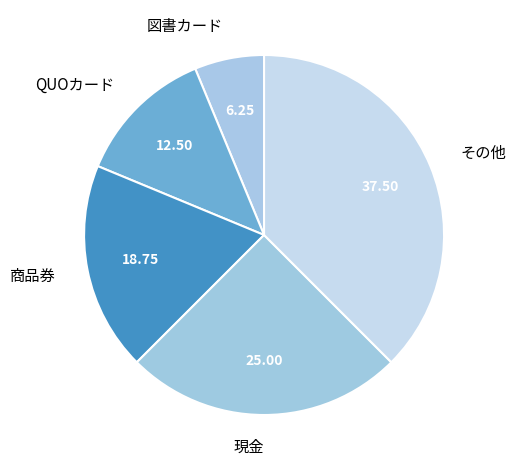

Do 図書カード and その他 together represent more than half of the pie?

No